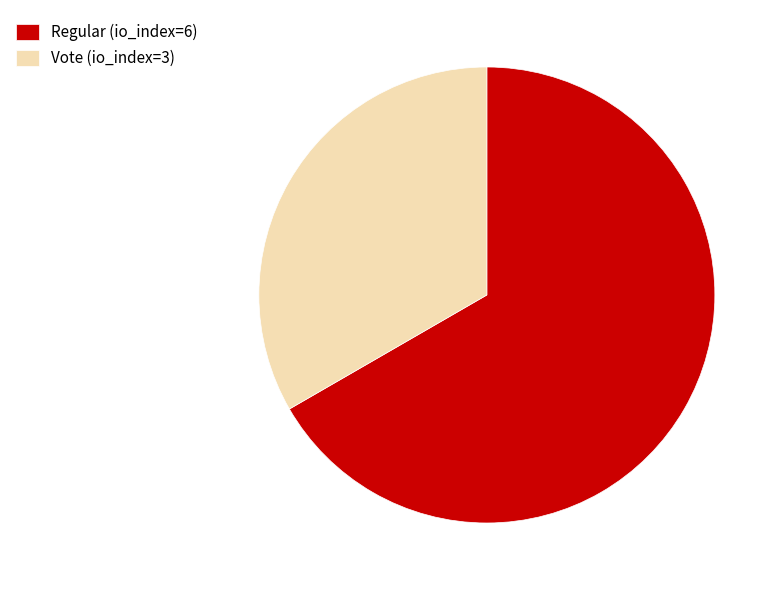

The Regular (io_index=6) slice represents 67% of the pie. True or false?

True